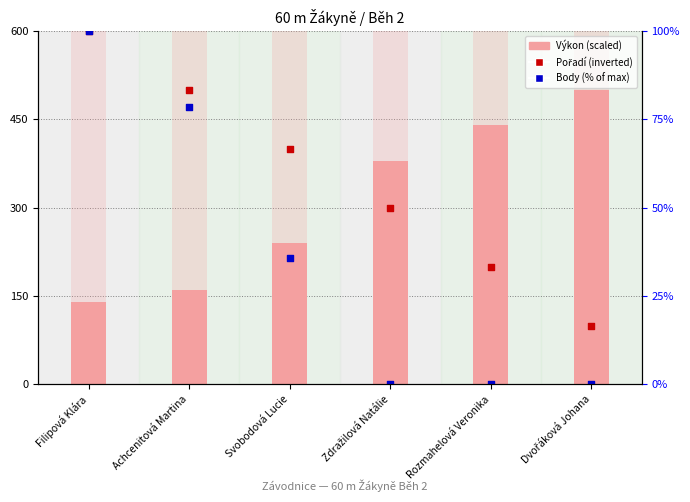

What is the total value across all series at Dvořáková Johana?

600.0